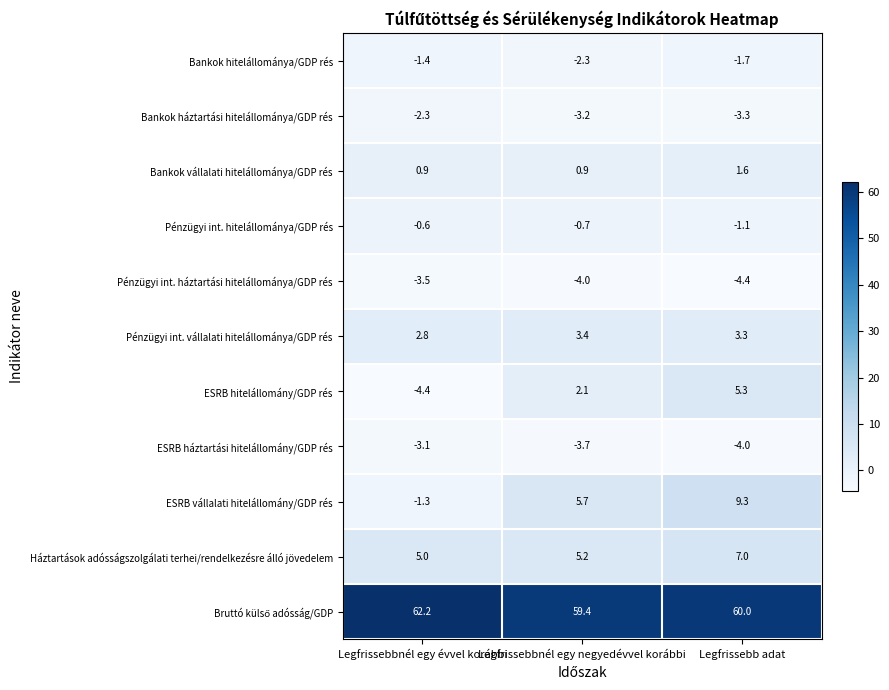

True or false: Pénzügyi int. hitelállománya/GDP rés has a value of -0.1 at Legfrissebbnél egy évvel korábbi.

False